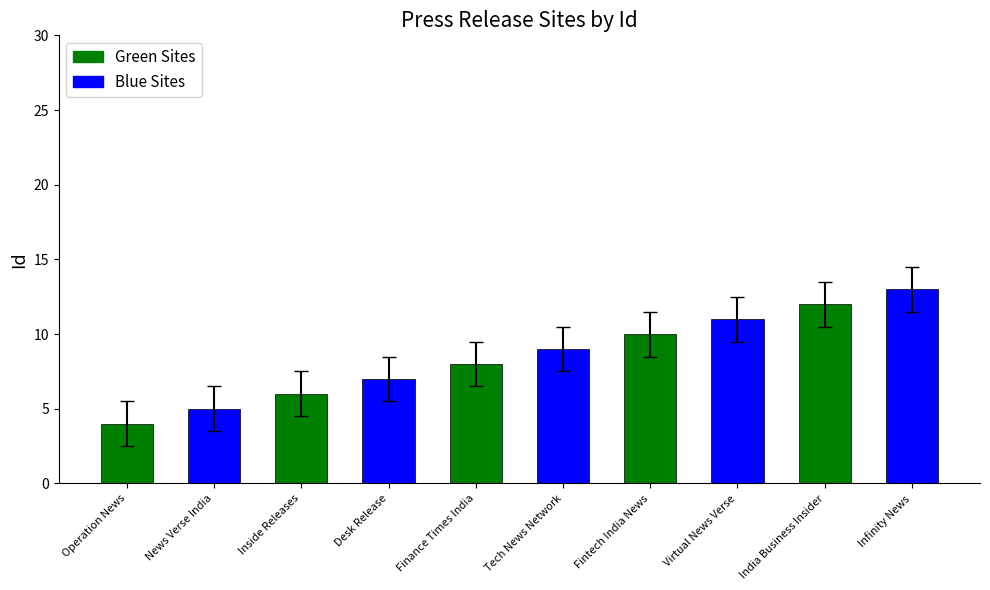

What is the difference between the maximum and minimum values?

9